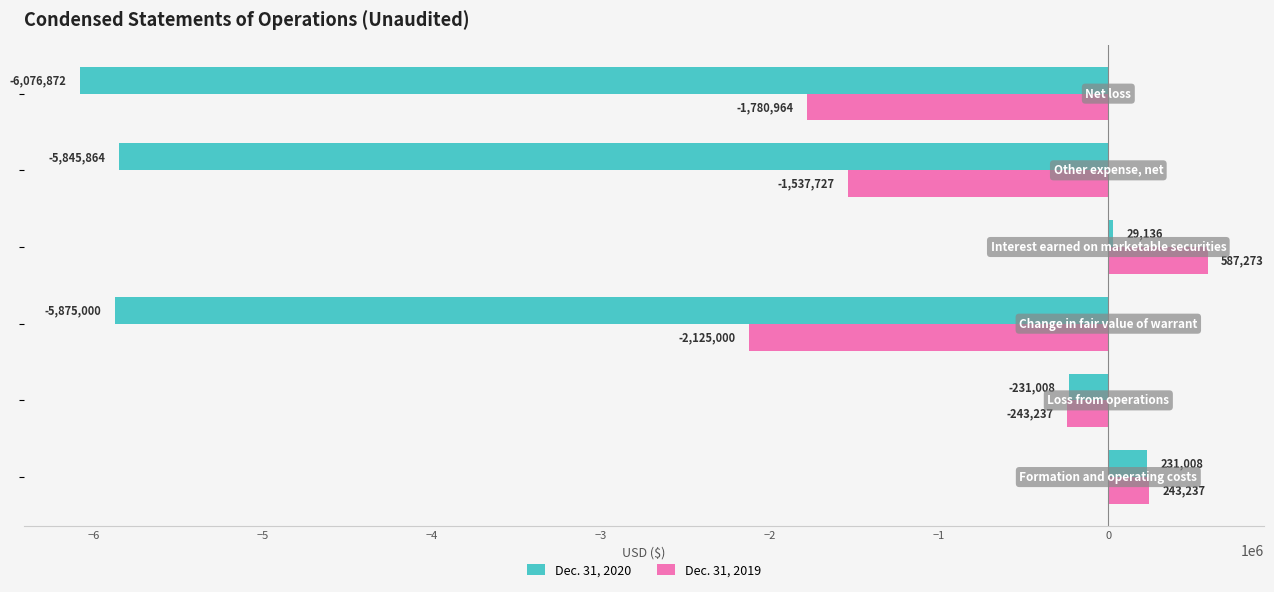

What is the smallest value displayed?

-6076872